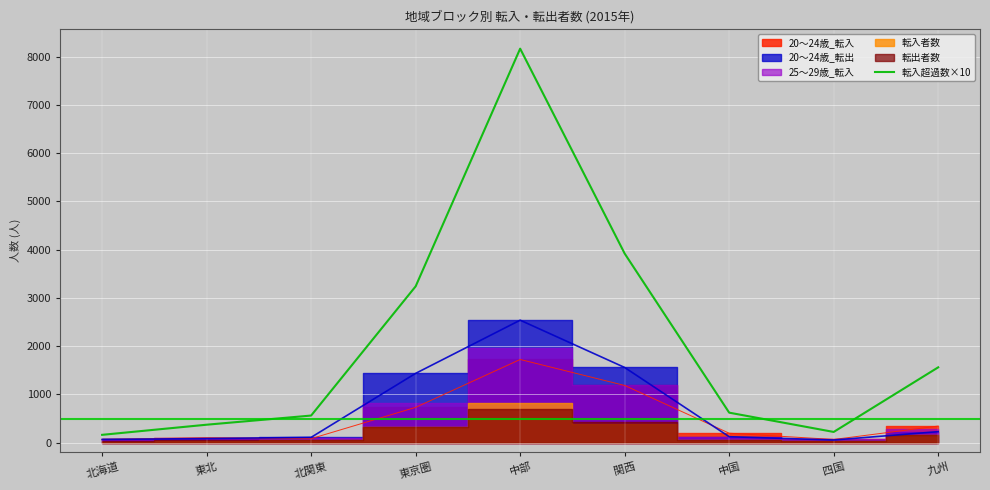

True or false: the data has more than 1 interior local peaks.

False